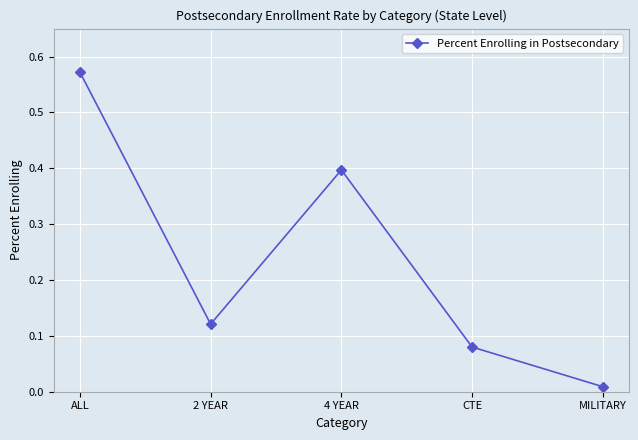

At which label is the value closest to 0?

MILITARY